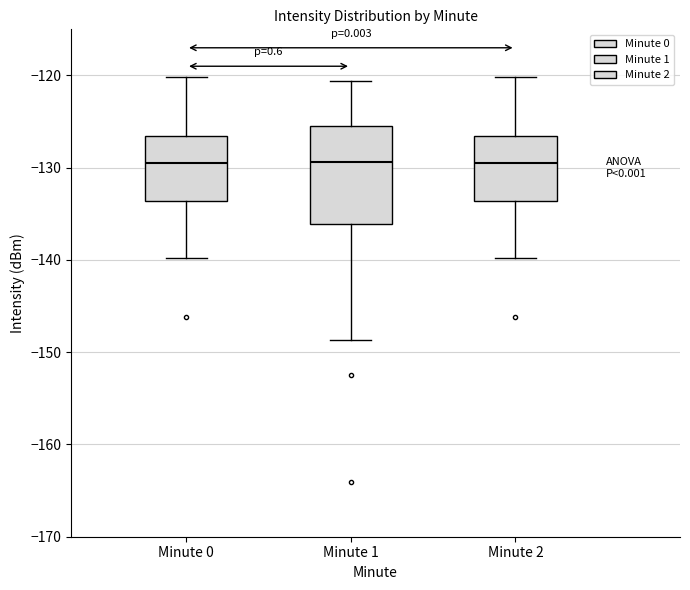

Reading left to right, transcribe this box plot: for each box, give where its median line is, the range the box spans, and where its two whiskers end, as read against the y-axis. The values are not printed on the chart, so give them approximately, as read against the axis.

Minute 0: median -130, box -134 to -127, whiskers -140 to -120
Minute 1: median -129, box -136 to -125, whiskers -149 to -121
Minute 2: median -130, box -134 to -127, whiskers -140 to -120